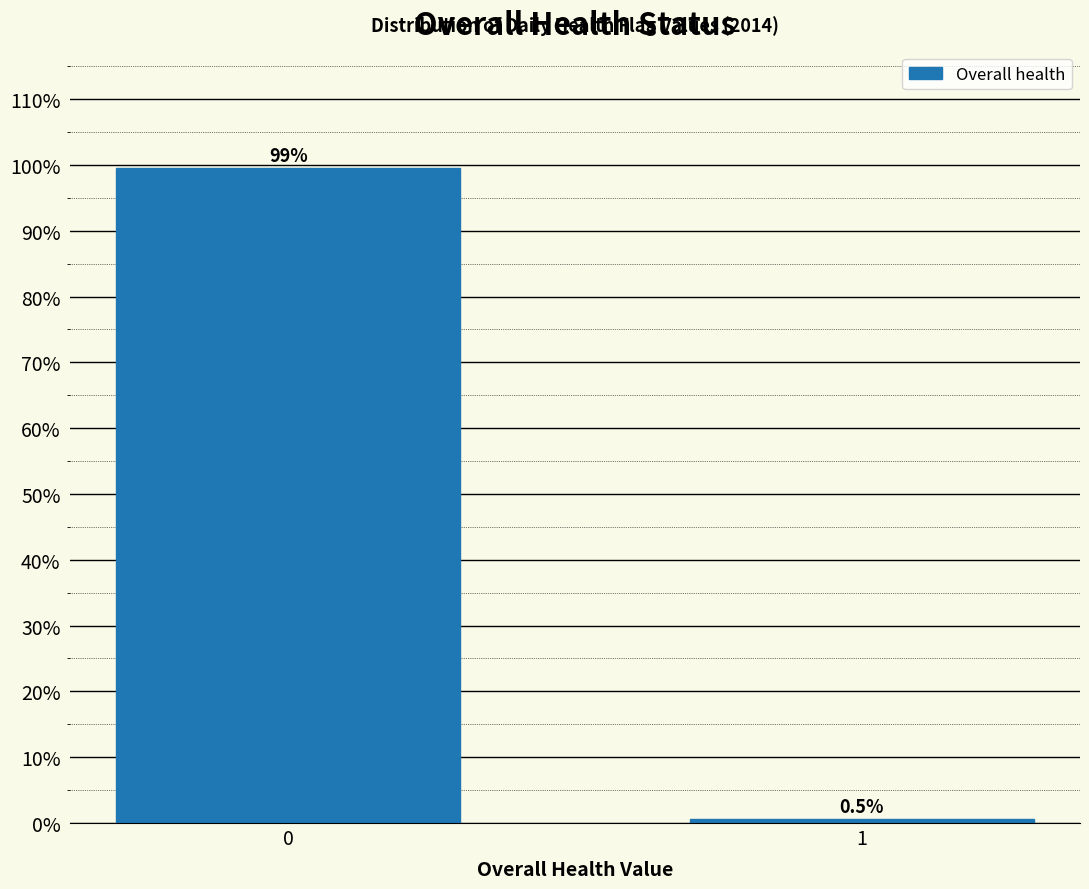

Reading right to left, list all the values displayed in this chart.

0.5	99.5